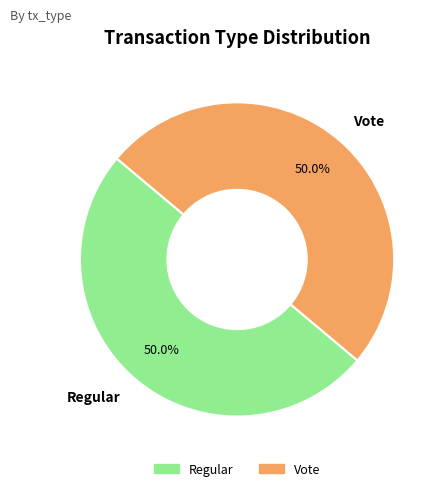

Is it true that Regular is 50% of the pie?

True